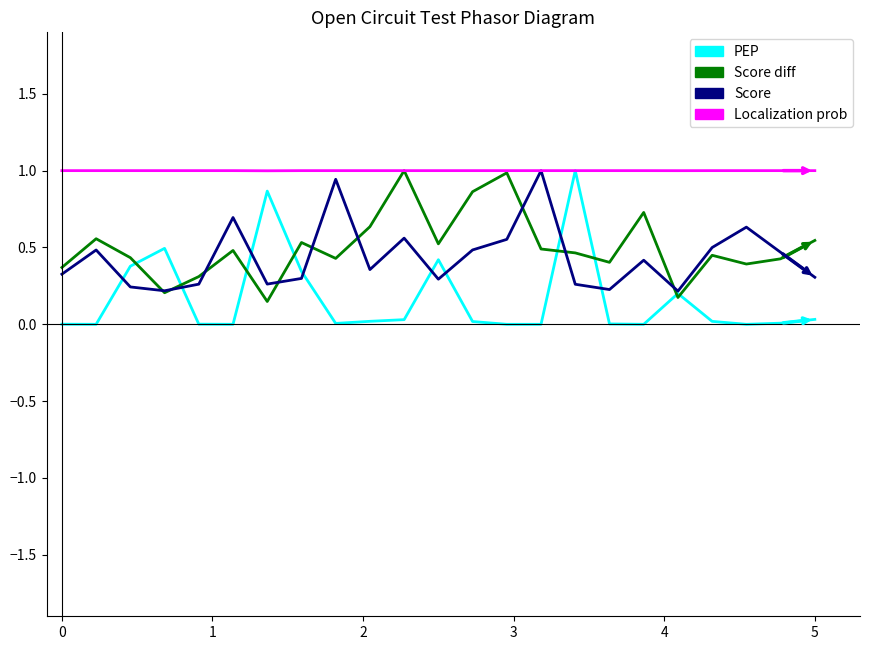

After their last crossing, which series has the higher values: PEP or Score?

Score